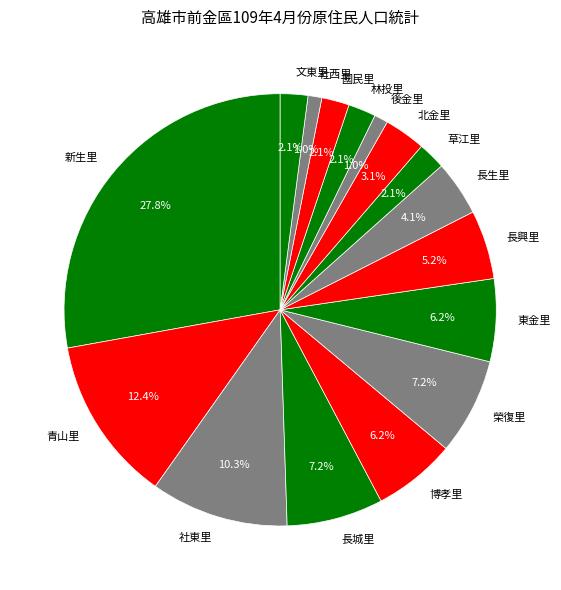

How many segments does this pie chart have?

16